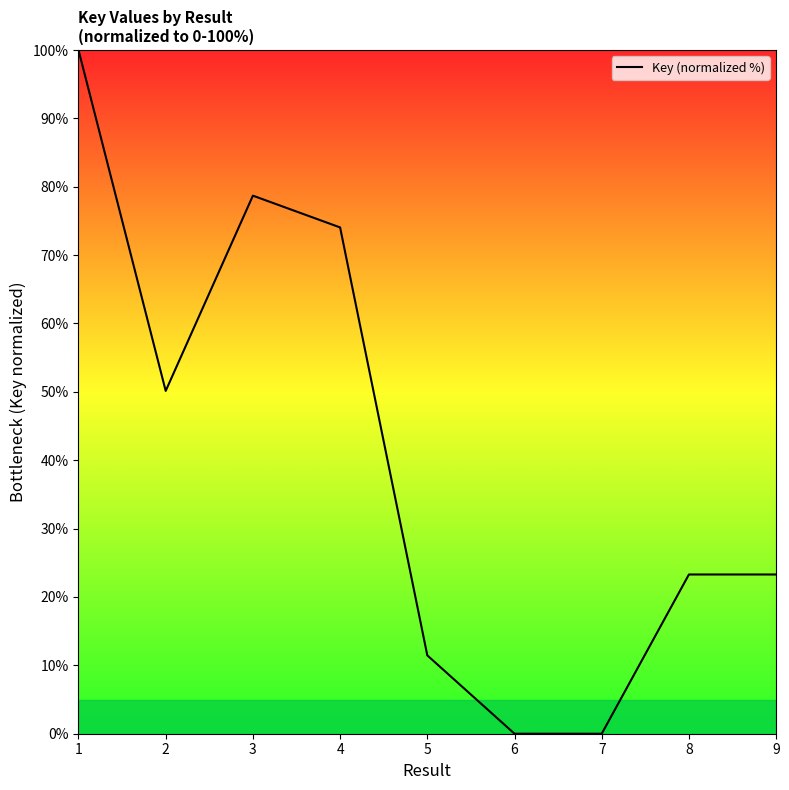

What is the difference between the maximum and minimum values?

100.0